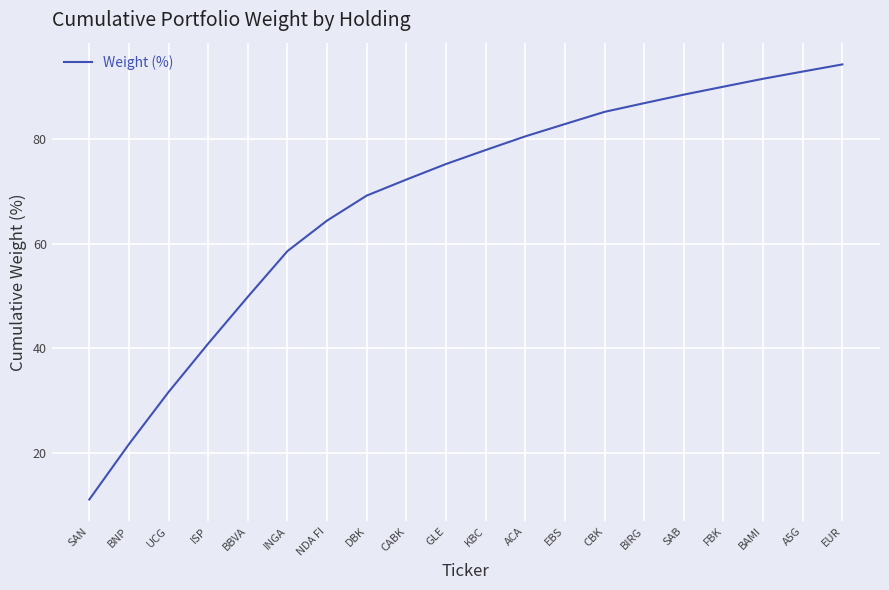

Is this an area chart (filled region under the line)?

No